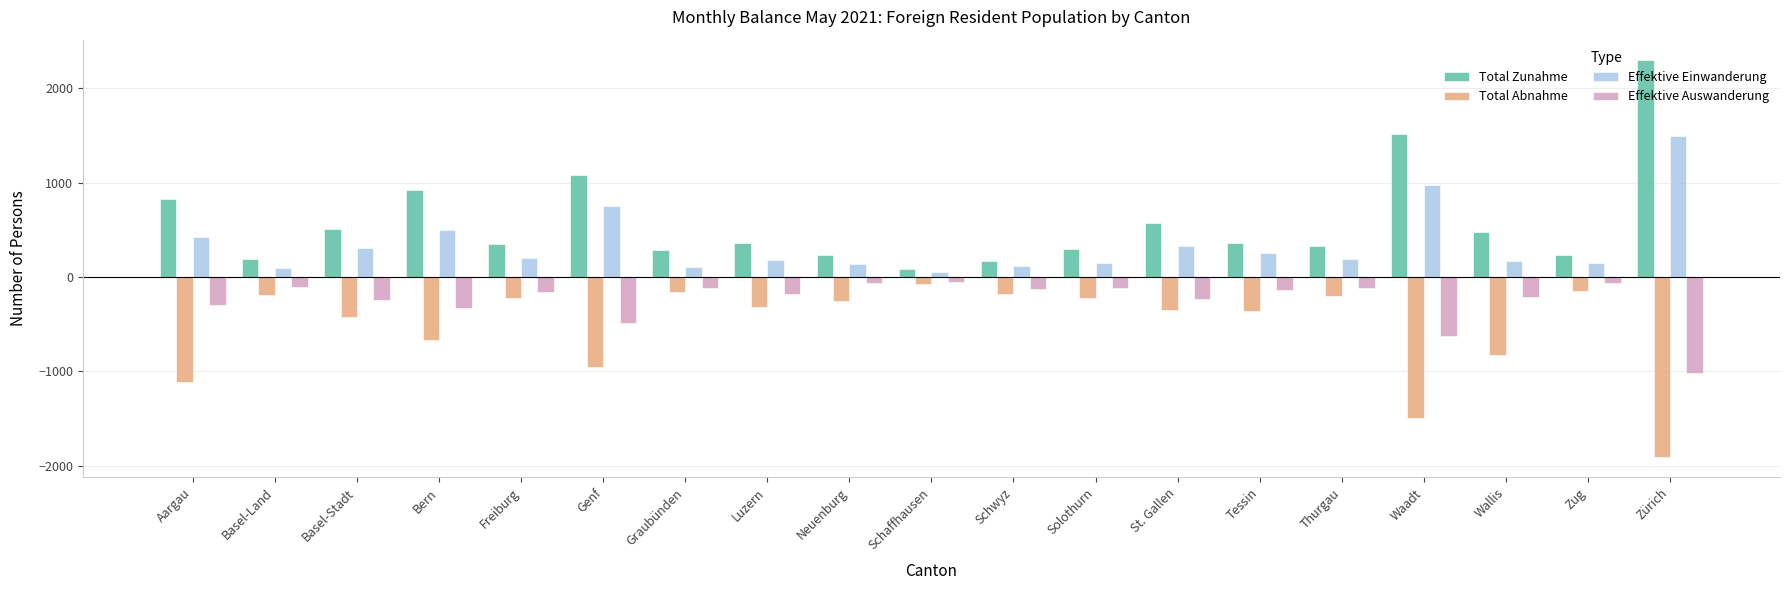

What is the average value of the Total Abnahme series?

-531